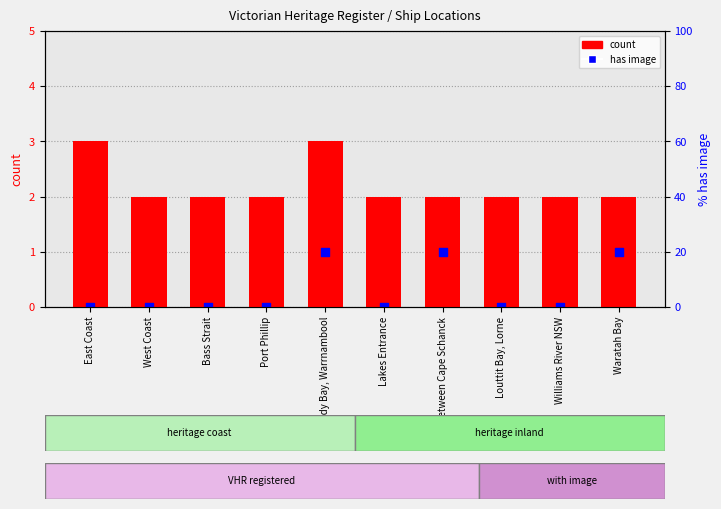

What are all the series names shown in the legend?

count, has image